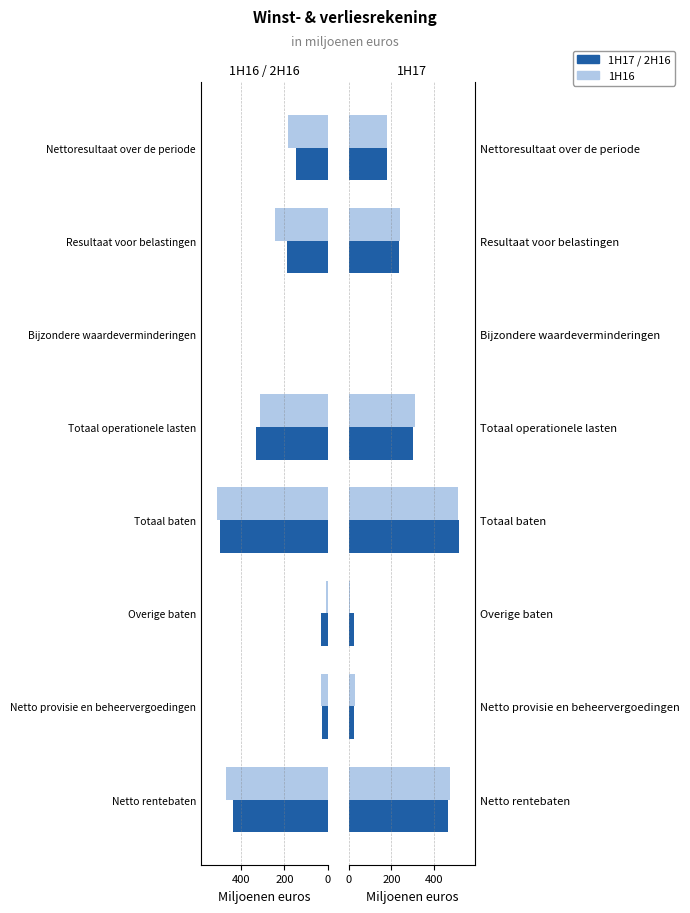

Are the bars grouped side by side (vs. stacked)?

Yes